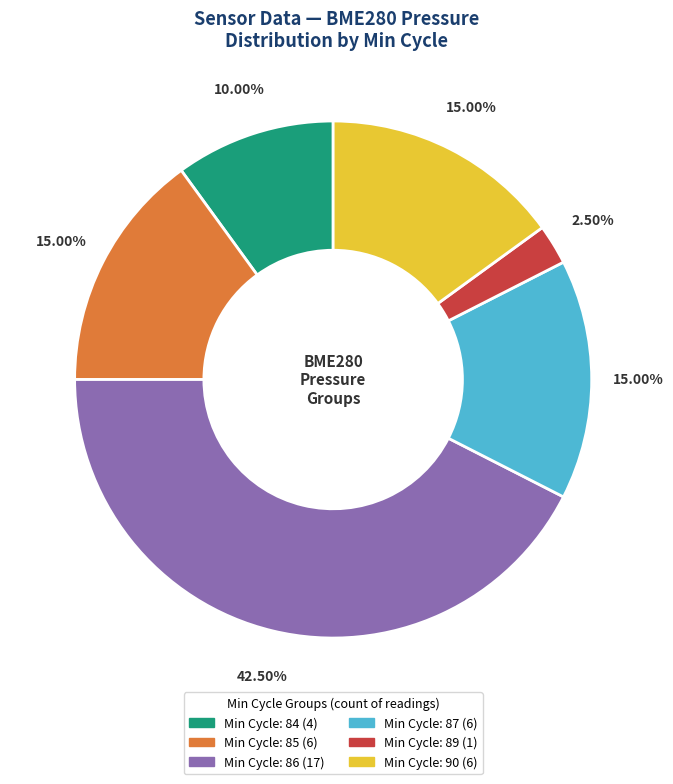

Is there any slice that represents more than half of the pie?

No